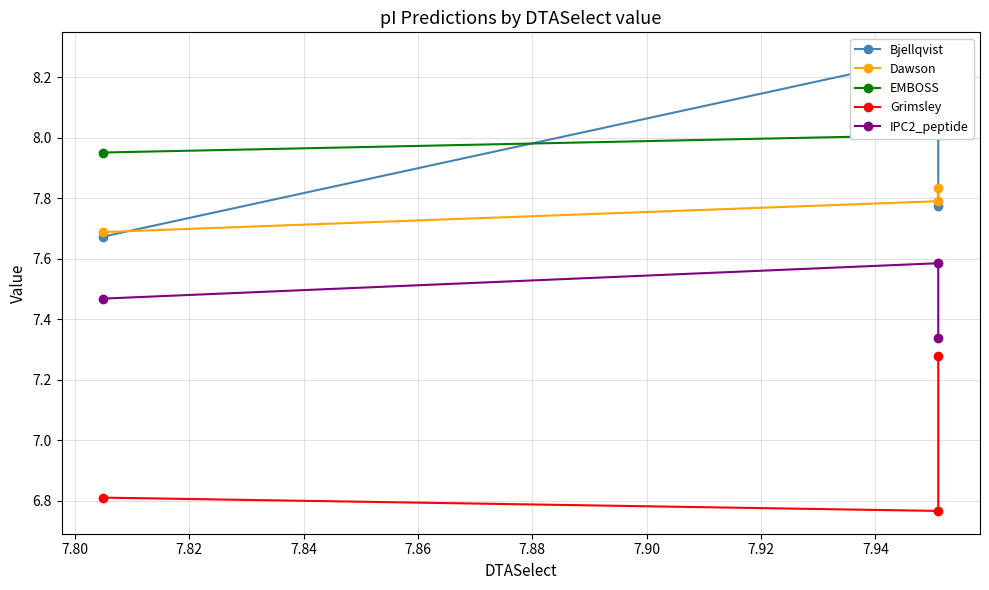

What is the difference between the second highest and minimum values in the Dawson series?

0.1